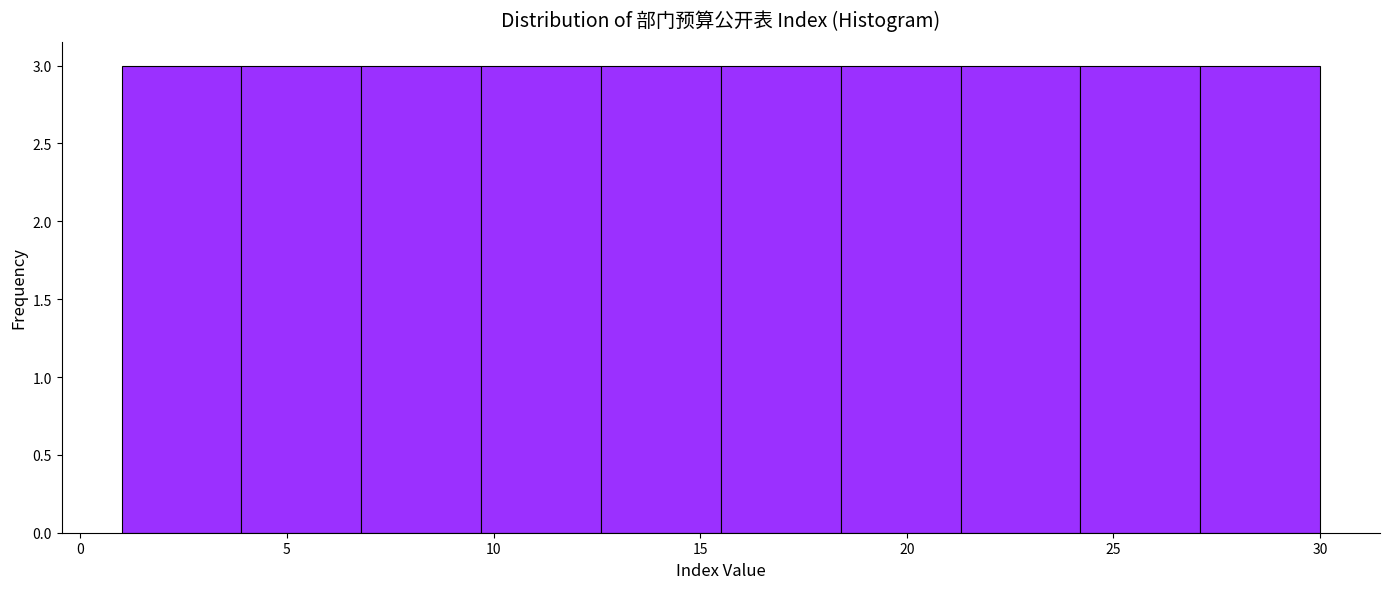

Reading left to right, transcribe this chart: for each bar, give the range it covers on the x-axis and its height. Neither the bar edges nor the heights are printed on the chart, so give them approximately, as read against the axes.

1.0 to 3.9: 3
3.9 to 6.8: 3
6.8 to 9.7: 3
9.7 to 12.6: 3
12.6 to 15.5: 3
15.5 to 18.4: 3
18.4 to 21.3: 3
21.3 to 24.2: 3
24.2 to 27.1: 3
27.1 to 30.0: 3